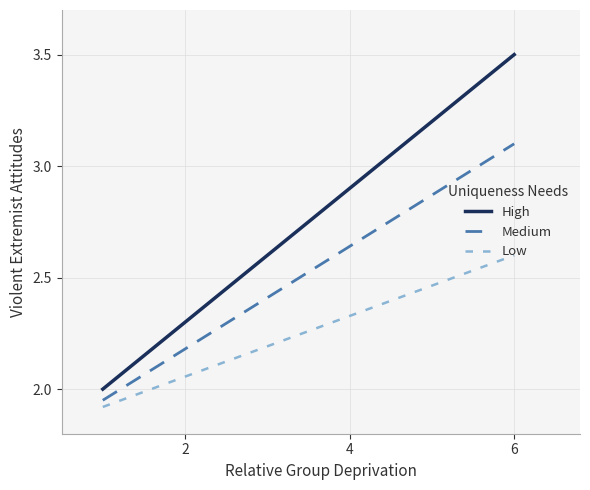

Which series has the largest range (max minus min)?

High